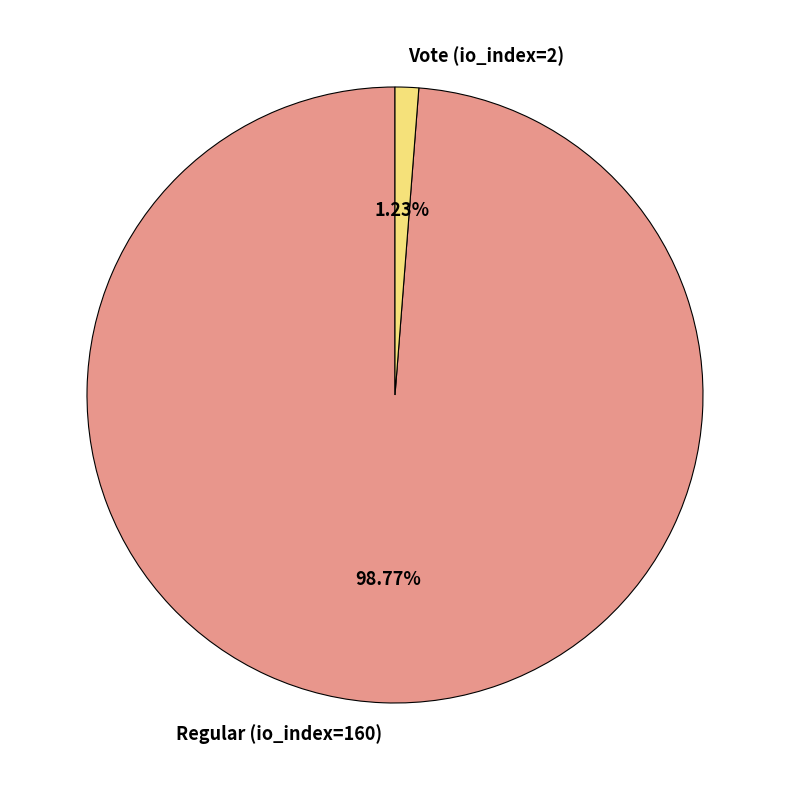

What portion of the pie excludes Regular (io_index=160)?

1.2%